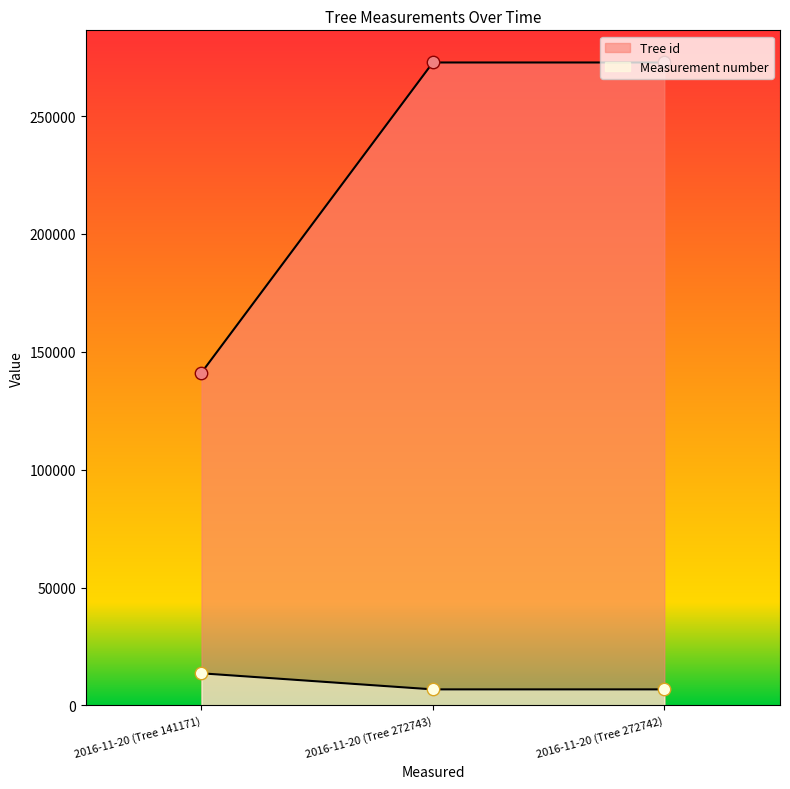

At how many categories does at least one series exceed 72420?

3